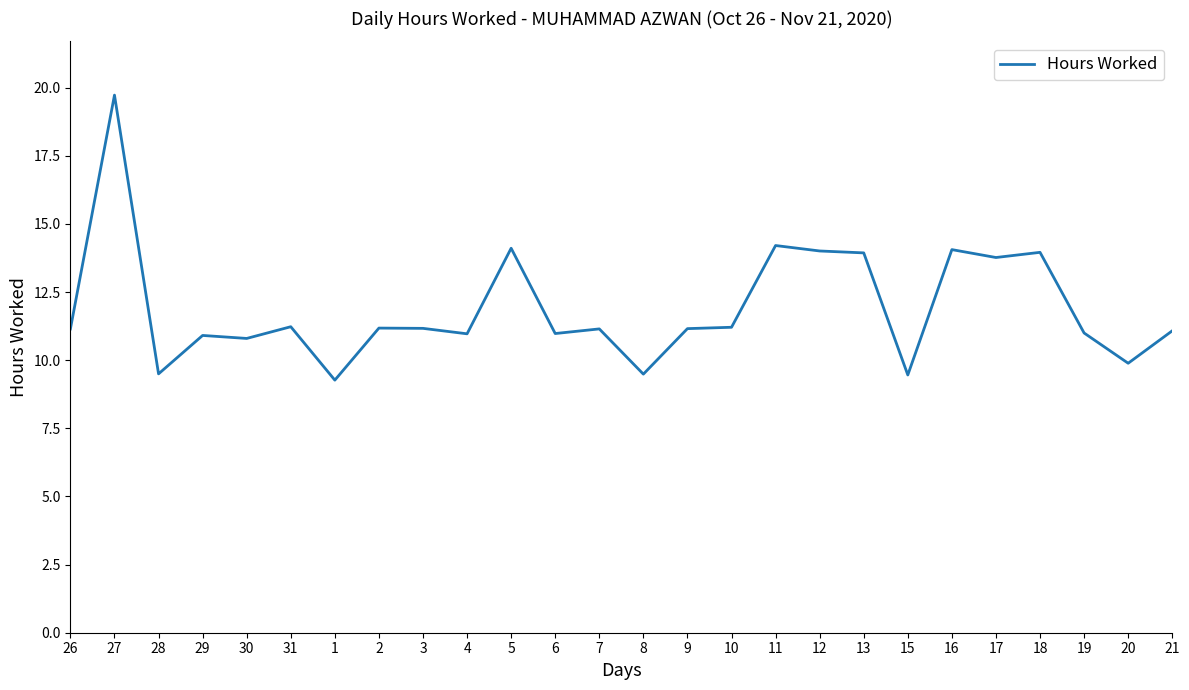

What is the change in value from 5 to 19?

-3.1